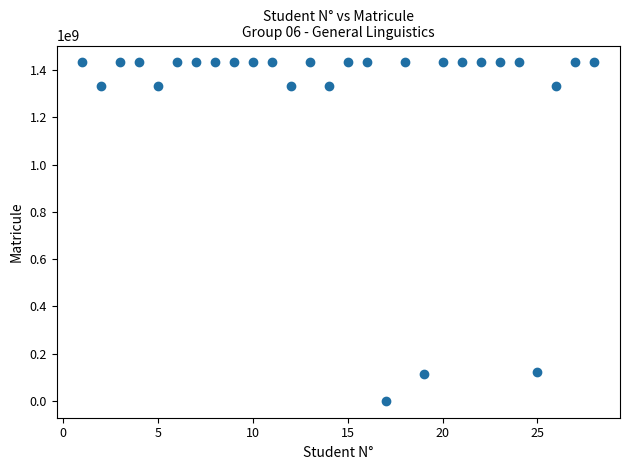

What is the range of Y values (max minus min)?

1433021855